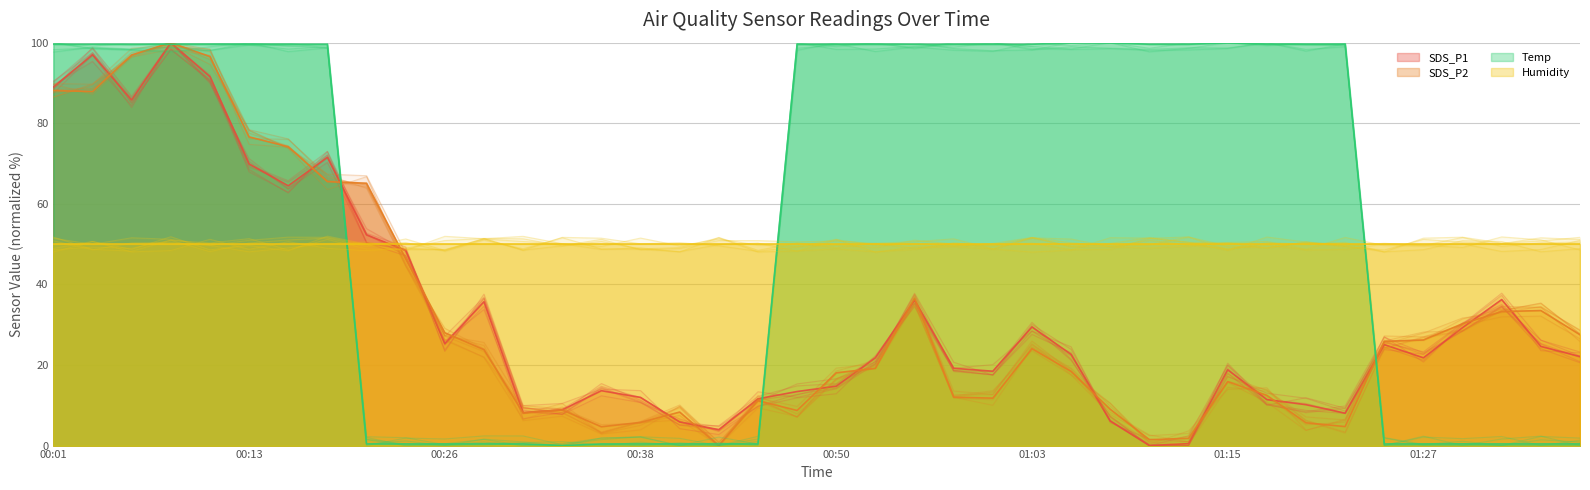

List the labels in order of SDS_P2 value, largest first.

00:08, 00:06, 00:11, 00:01, 00:03, 00:13, 00:15, 00:18, 00:21, 00:23, 00:55, 01:35, 01:32, 01:30, 00:26, 01:37, 01:27, 01:25, 01:03, 00:28, 00:53, 01:05, 00:50, 01:15, 01:17, 00:58, 01:00, 00:45, 01:07, 00:33, 00:48, 00:40, 00:30, 00:38, 01:20, 01:22, 00:35, 01:12, 01:10, 00:43